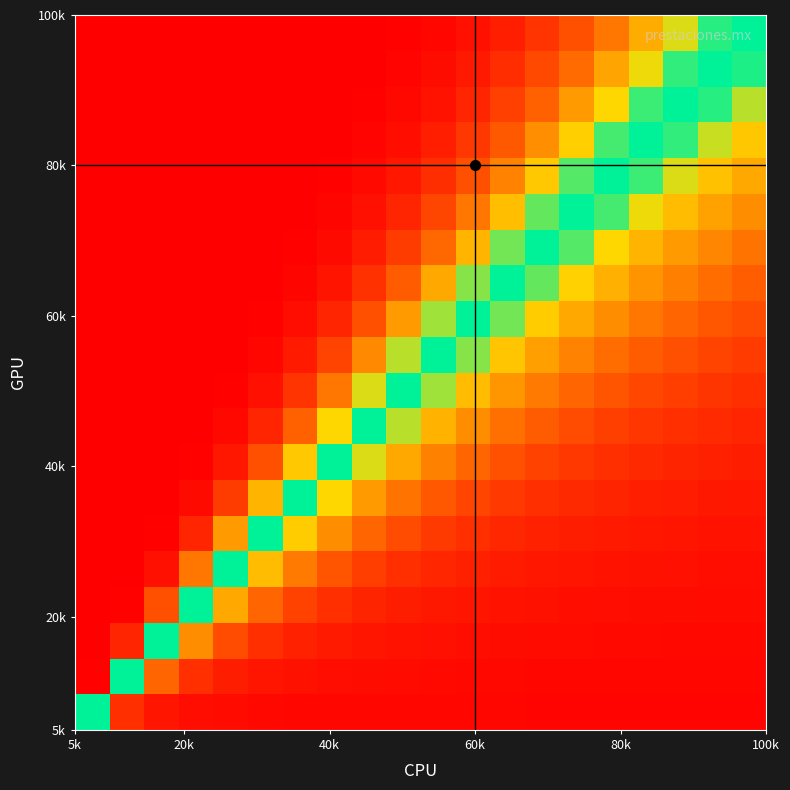

At how many categories does at least one series exceed 0?

20